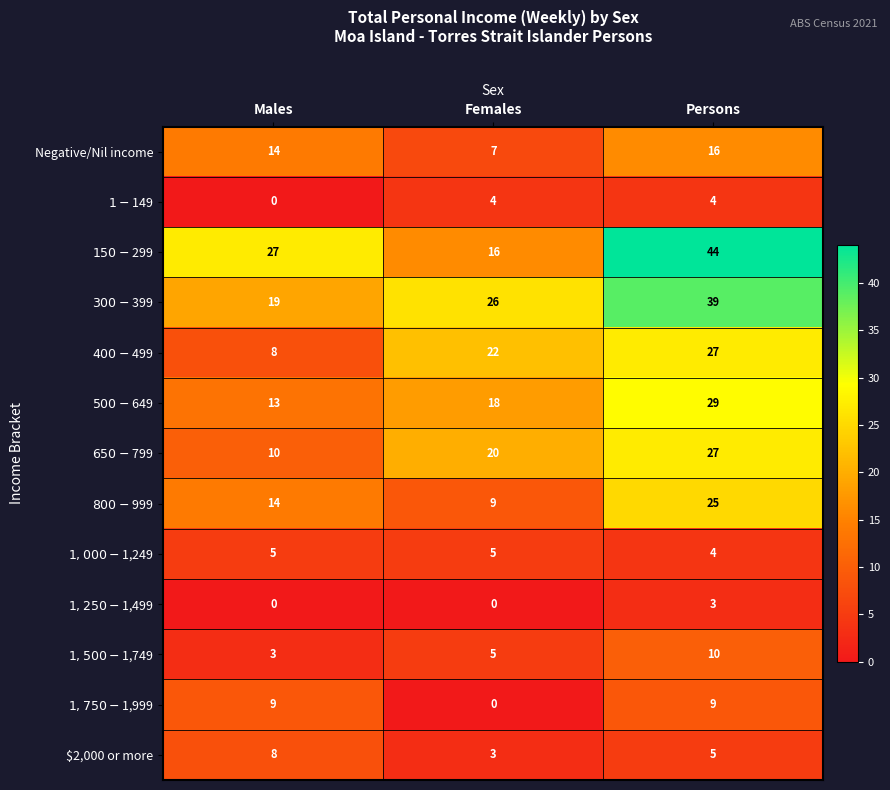

What is the total value across all series at Persons?

242